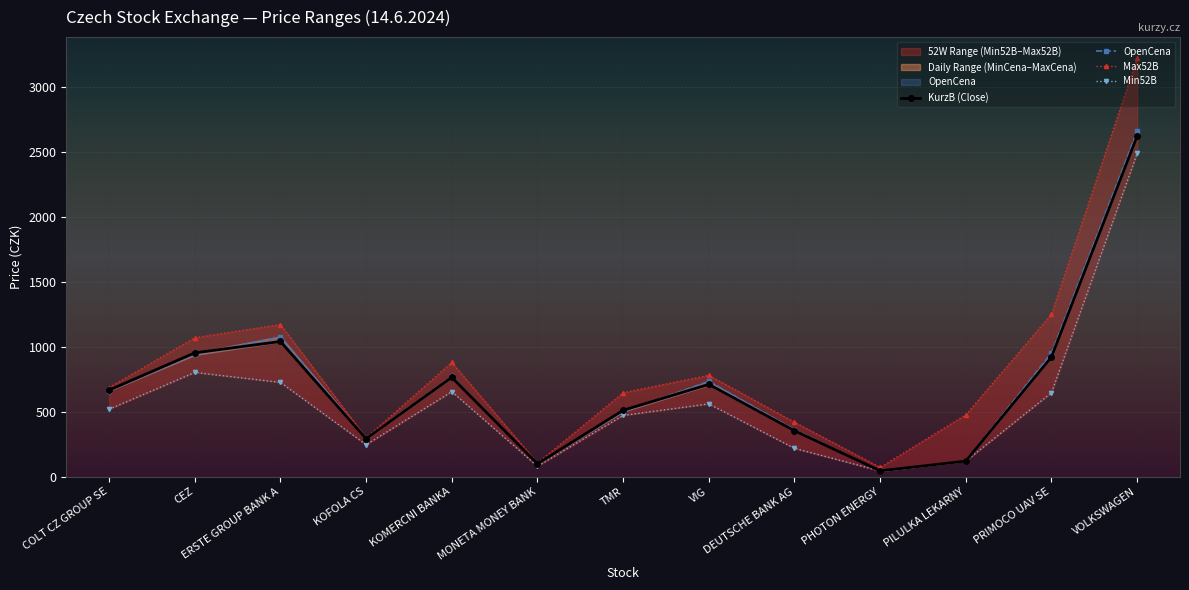

Reading left to right, transcribe all the data shown in this chart.

KurzB (Close): COLT CZ GROUP SE=665.0	CEZ=951.5	ERSTE GROUP BANK A=1039.0	KOFOLA CS=291.0	KOMERCNI BANKA=763.0	MONETA MONEY BANK=98.0	TMR=510.0	VIG=709.0	DEUTSCHE BANK AG=352.4	PHOTON ENERGY=44.0	PILULKA LEKARNY=119.0	PRIMOCO UAV SE=920.0	VOLKSWAGEN=2618.0
OpenCena: COLT CZ GROUP SE=660.0	CEZ=943.0	ERSTE GROUP BANK A=1073.0	KOFOLA CS=294.0	KOMERCNI BANKA=770.0	MONETA MONEY BANK=98.4	TMR=500.0	VIG=732.0	DEUTSCHE BANK AG=360.6	PHOTON ENERGY=43.2	PILULKA LEKARNY=120.0	PRIMOCO UAV SE=950.0	VOLKSWAGEN=2656.0
Max52B: COLT CZ GROUP SE=685.0	CEZ=1068.0	ERSTE GROUP BANK A=1169.5	KOFOLA CS=298.0	KOMERCNI BANKA=878.0	MONETA MONEY BANK=103.6	TMR=645.0	VIG=779.0	DEUTSCHE BANK AG=418.0	PHOTON ENERGY=70.6	PILULKA LEKARNY=475.0	PRIMOCO UAV SE=1250.0	VOLKSWAGEN=3219.0
Min52B: COLT CZ GROUP SE=518.0	CEZ=801.0	ERSTE GROUP BANK A=724.1	KOFOLA CS=245.0	KOMERCNI BANKA=653.0	MONETA MONEY BANK=79.2	TMR=470.0	VIG=559.0	DEUTSCHE BANK AG=217.0	PHOTON ENERGY=43.1	PILULKA LEKARNY=119.0	PRIMOCO UAV SE=645.0	VOLKSWAGEN=2485.0